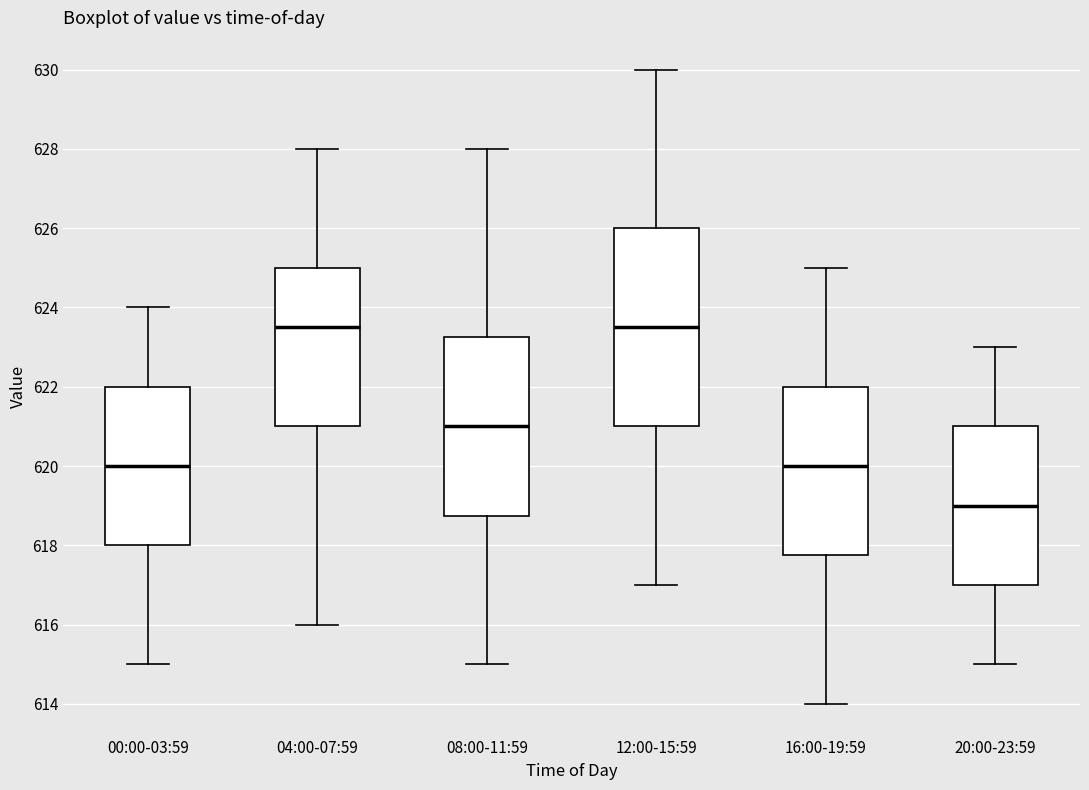

Reading left to right, transcribe this box plot: for each box, give where its median line is, the range the box spans, and where its two whiskers end, as read against the y-axis. The values are not printed on the chart, so give them approximately, as read against the axis.

00:00-03:59: median 620.0, box 618.0 to 622.0, whiskers 615.0 to 624.0
04:00-07:59: median 623.6, box 621.0 to 625.0, whiskers 616.0 to 628.0
08:00-11:59: median 621.0, box 618.8 to 623.2, whiskers 615.0 to 628.0
12:00-15:59: median 623.6, box 621.0 to 626.0, whiskers 617.0 to 630.0
16:00-19:59: median 620.0, box 617.8 to 622.0, whiskers 614.0 to 625.0
20:00-23:59: median 619.0, box 617.0 to 621.0, whiskers 615.0 to 623.0